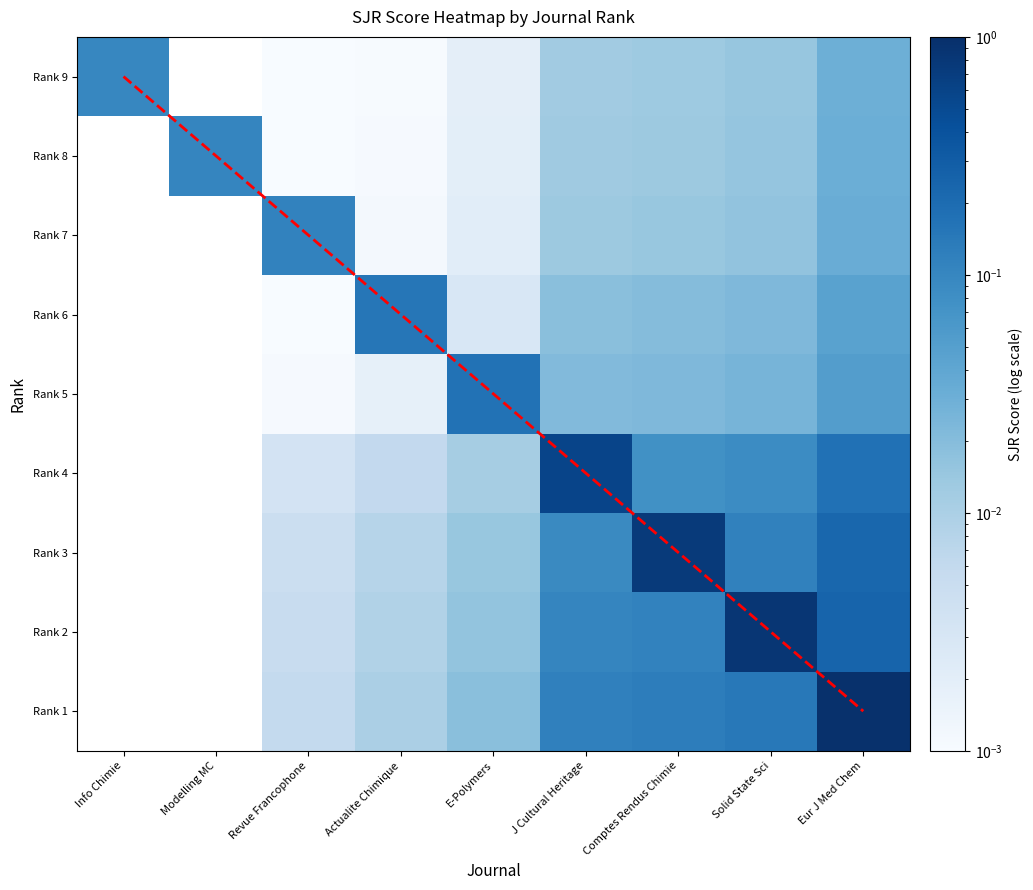

The value of Rank 5 at Actualite Chimique is 0.0. True or false?

False